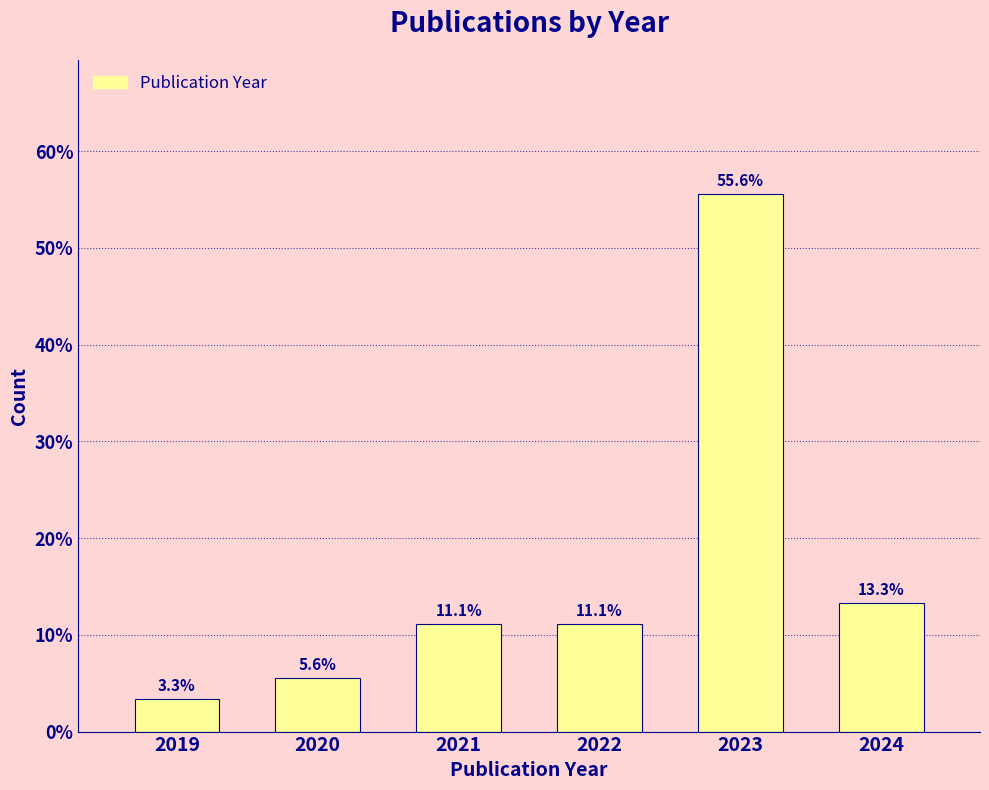

Reading right to left, list all the values displayed in this chart.

13.3	55.6	11.1	11.1	5.6	3.3